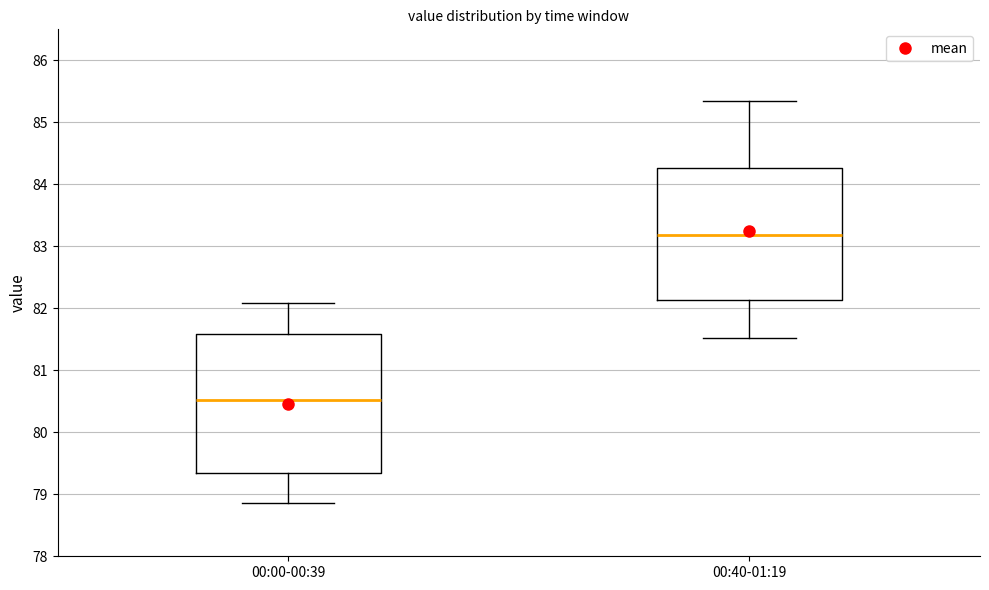

Reading left to right, read every box against the y-axis: the position of its median line, the range the box covers, and the ends of its whiskers. The values are not printed on the chart, so give them approximately, as read against the axis.

00:00-00:39: median 80.5, box 79.3 to 81.6, whiskers 78.9 to 82.1
00:40-01:19: median 83.2, box 82.1 to 84.3, whiskers 81.5 to 85.3